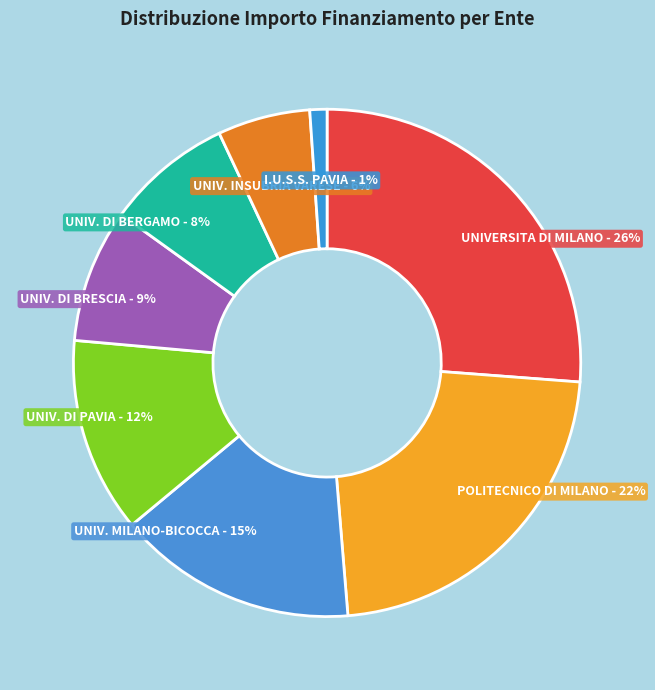

Which has a higher value, UNIV. DI PAVIA - 12% or UNIVERSITA DI MILANO - 26%?

UNIVERSITA DI MILANO - 26%